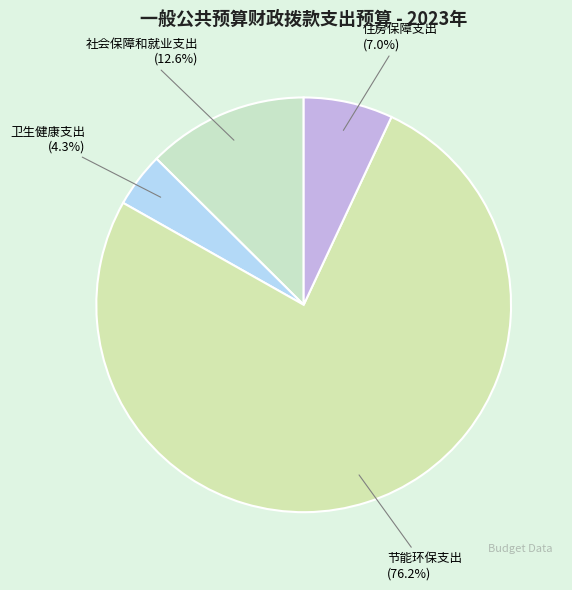

To the nearest percent, what is the combined percentage of 卫生健康支出 and 社会保障和就业支出?

17%